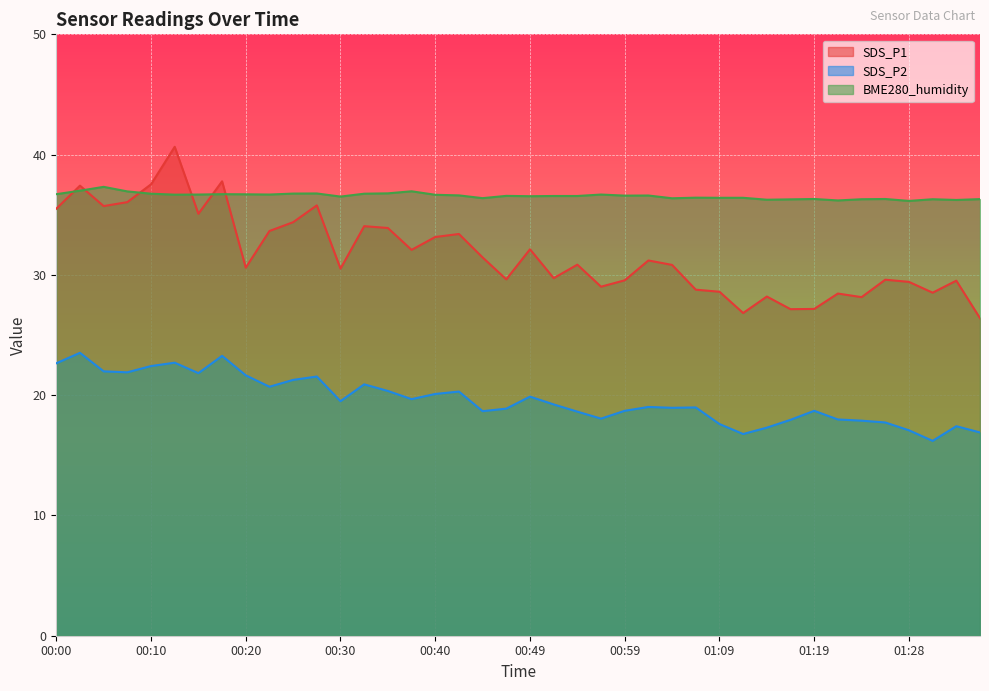

True or false: SDS_P2 and SDS_P1 cross at least once.

False